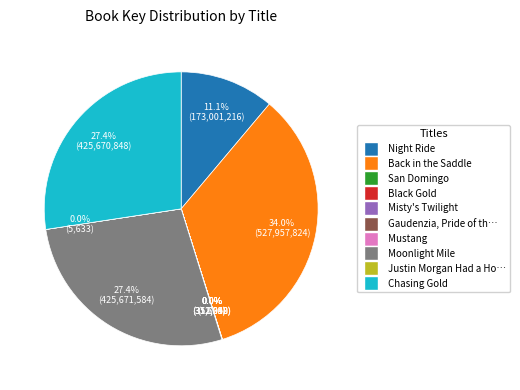

Is there any slice that represents more than half of the pie?

No